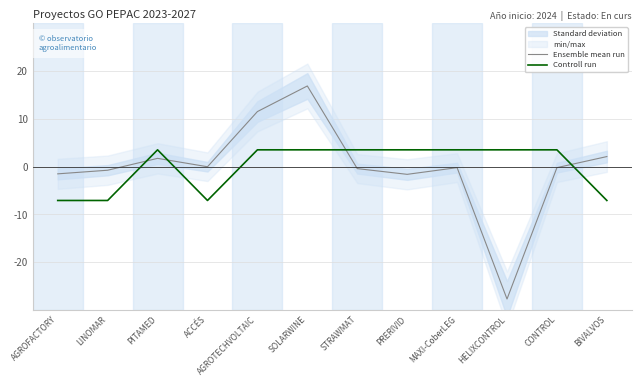

At which label does Controll run reach its minimum?

AGROFACTORY